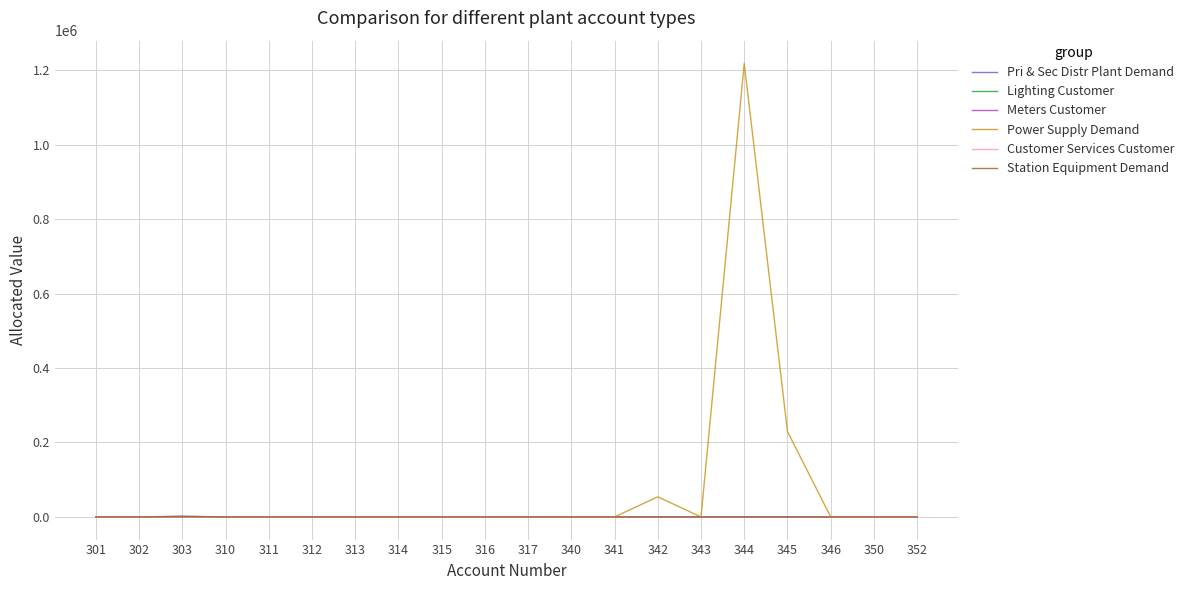

Which series has the largest total across all categories?

Power Supply Demand